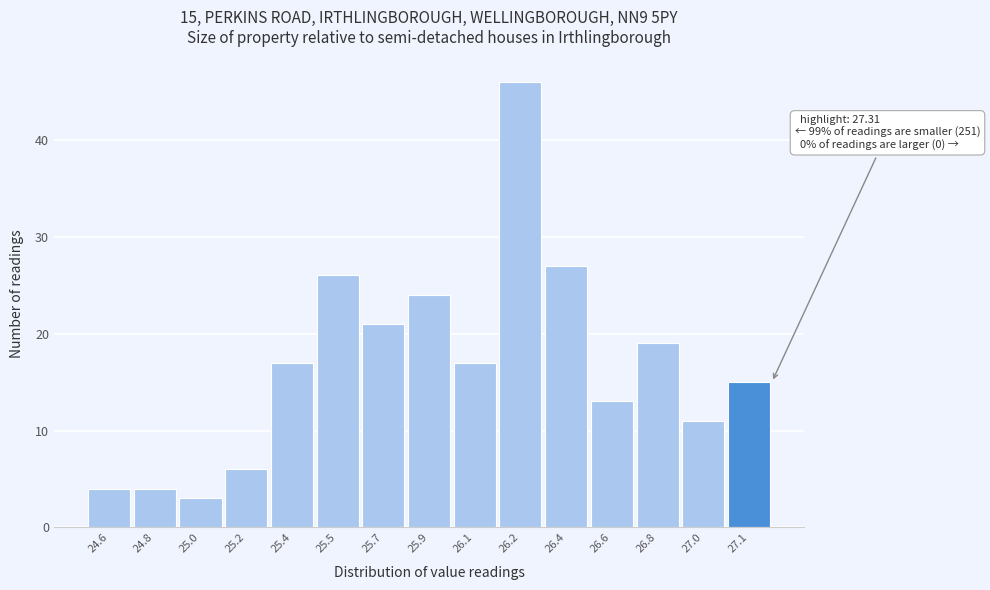

Reading left to right, extract all data points from this chart.

24.6=4	24.8=4	25.0=3	25.2=6	25.4=17	25.5=26	25.7=21	25.9=24	26.1=17	26.2=46	26.4=27	26.6=13	26.8=19	27.0=11	27.1=15